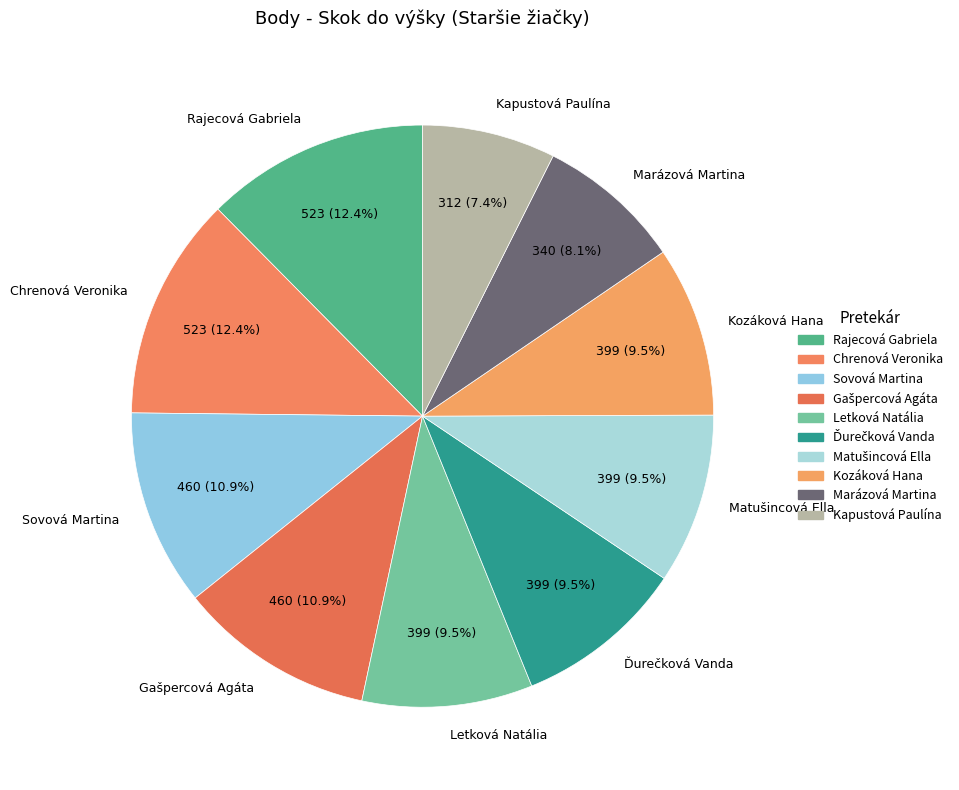

How much of the chart is everything except Marázová Martina?

91.9%